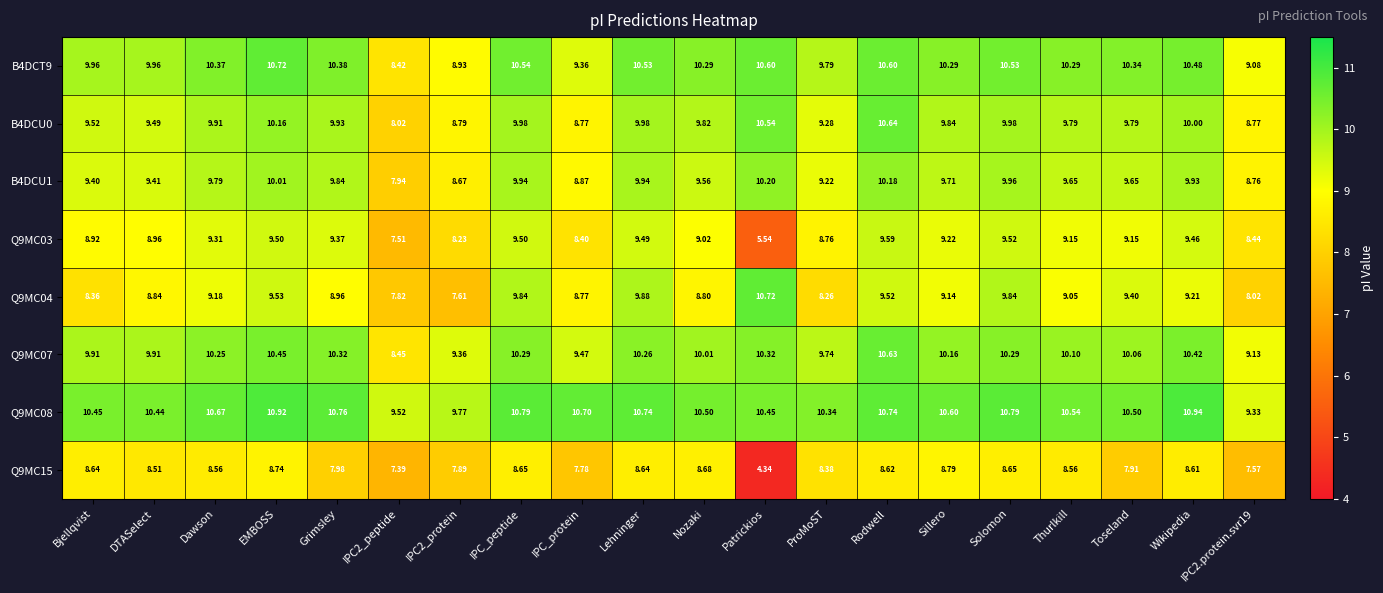

At how many categories does at least one series exceed 4?

20